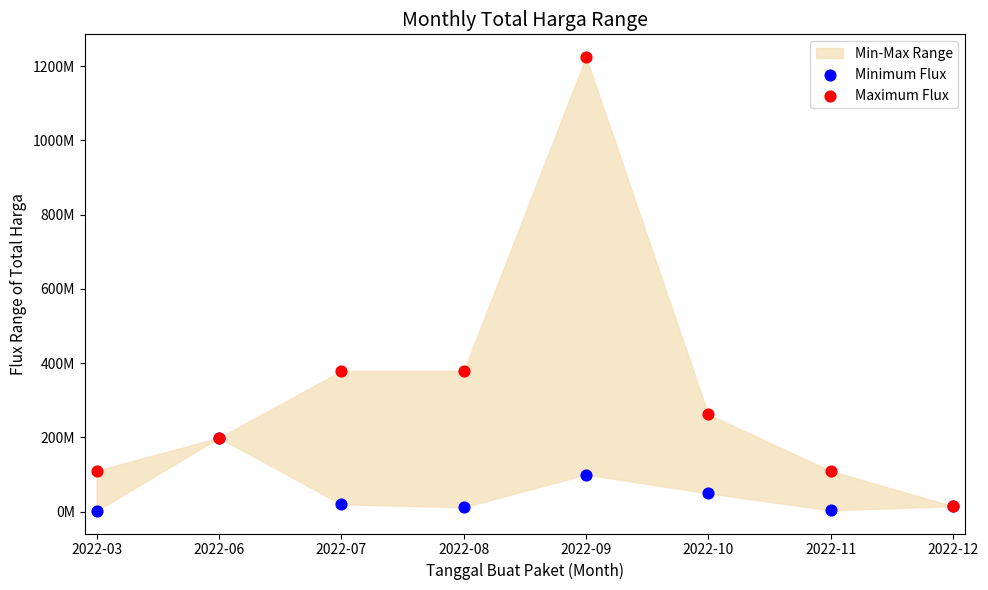

Which series reaches the minimum Y coordinate?

Minimum Flux